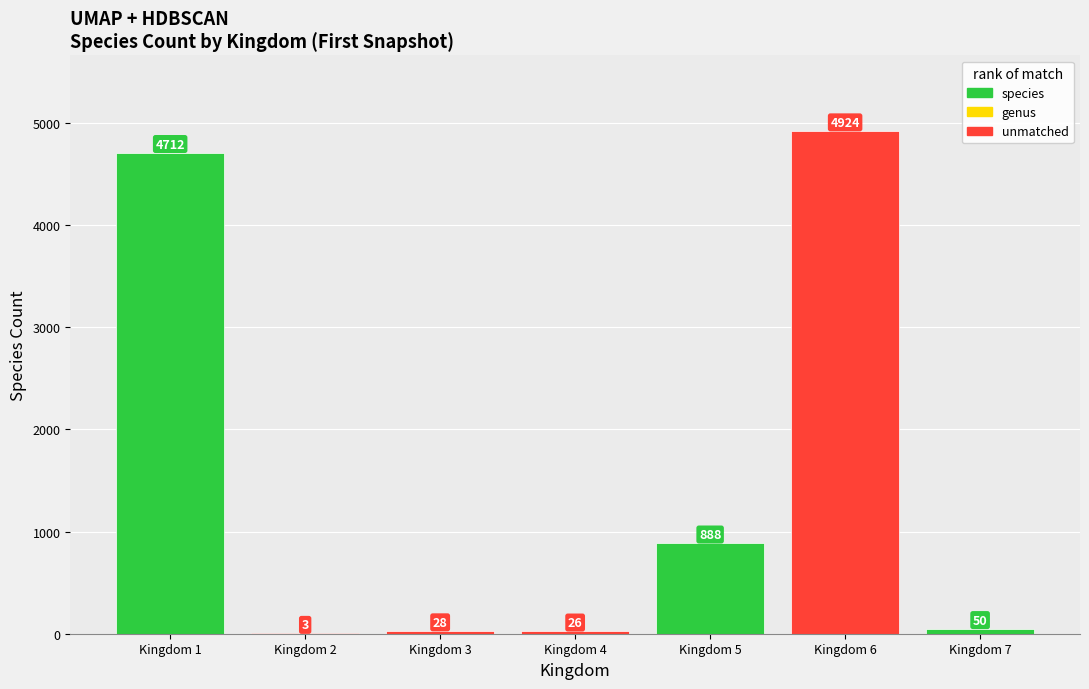

Where does the data first go above 50?

Kingdom 1